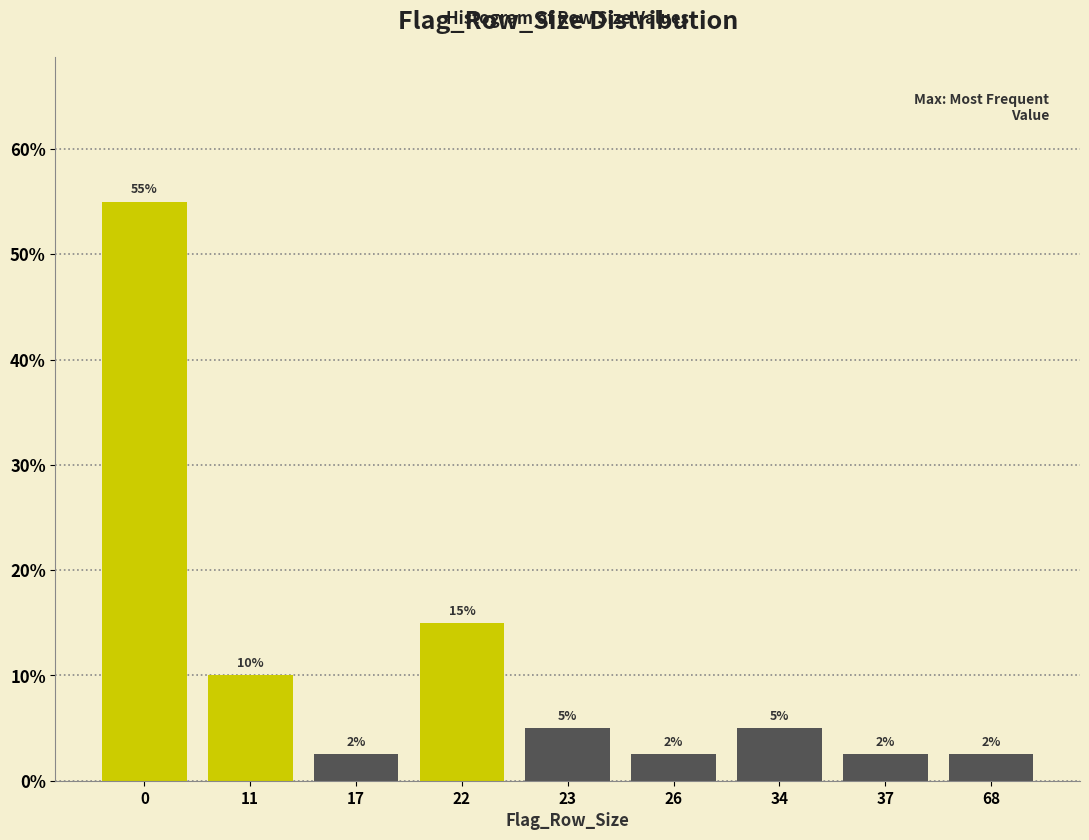

What is the value of the 2nd bar from the left?

10.0